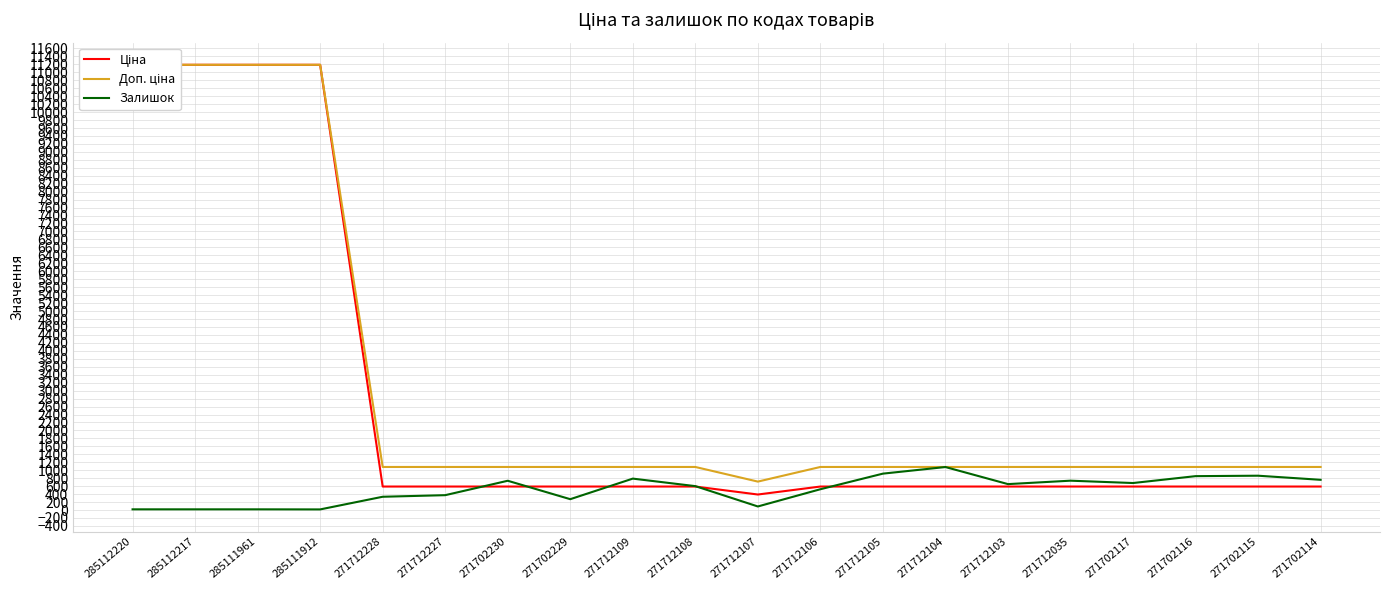

Reading left to right, list all the values displayed in this chart.

Ціна: 11188.2	11188.2	11188.2	11188.2	589.9	589.9	589.9	589.9	589.9	589.9	389.3	589.9	589.9	589.9	589.9	589.9	589.9	589.9	589.9	589.9
Доп. ціна: 11188.2	11188.2	11188.2	11188.2	1081.7	1081.7	1081.7	1081.7	1081.7	1081.7	714.0	1081.7	1081.7	1081.7	1081.7	1081.7	1081.7	1081.7	1081.7	1081.7
Залишок: 17.0	17.0	17.0	15.0	333.0	373.0	735.0	272.0	789.0	600.0	89.0	522.0	914.0	1080.0	651.0	737.0	678.0	851.0	862.0	759.0